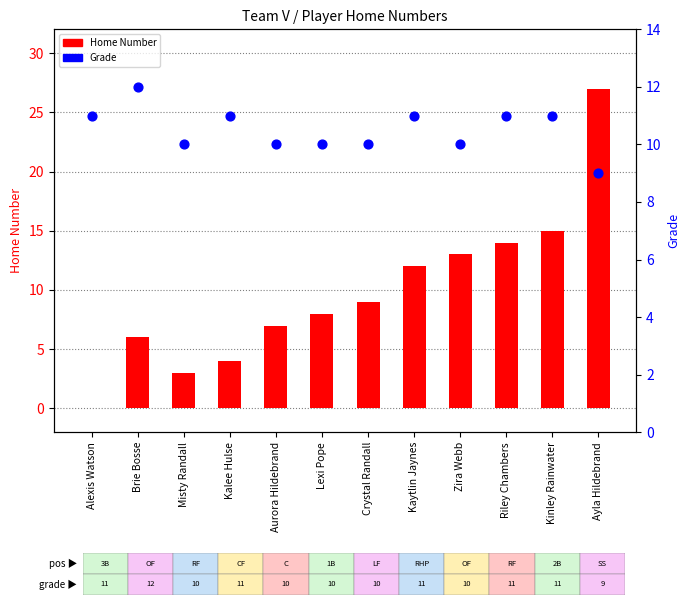

Which series has the widest spread of Y values?

Home Number